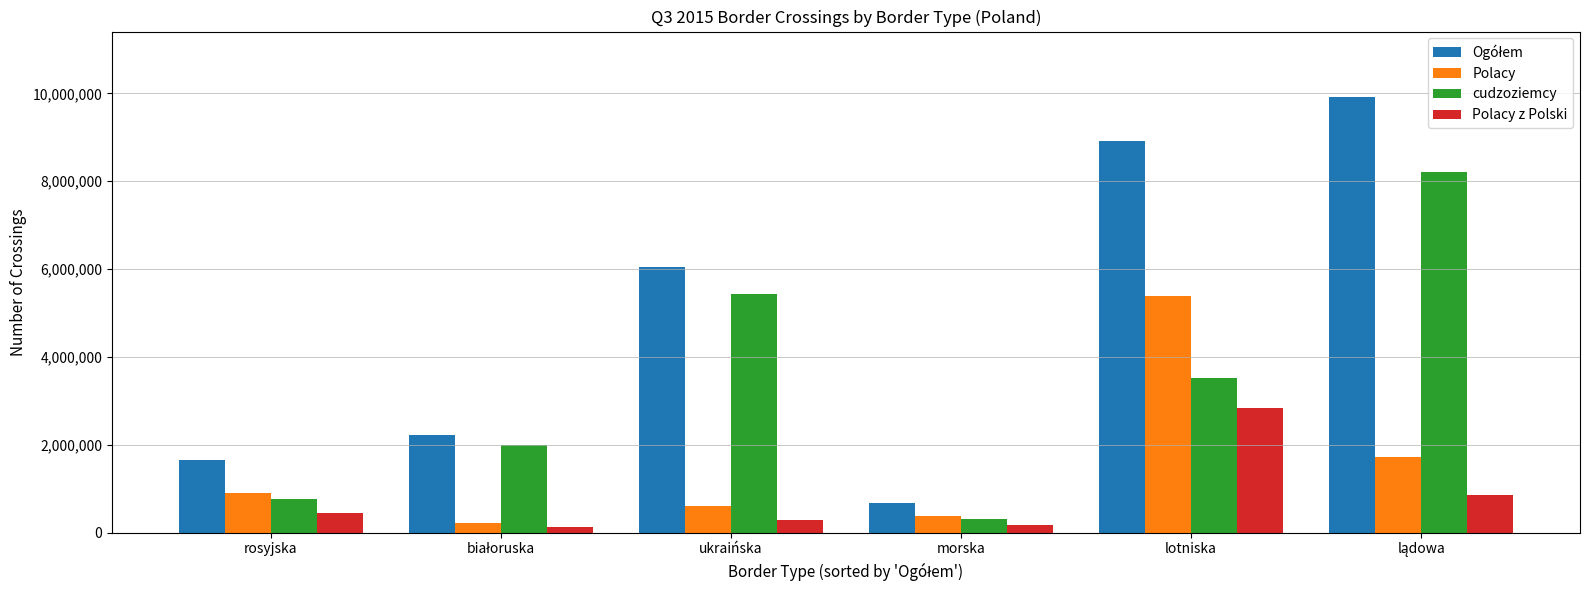

Is it true that cudzoziemcy equals 1236531.6 at ukraińska?

False